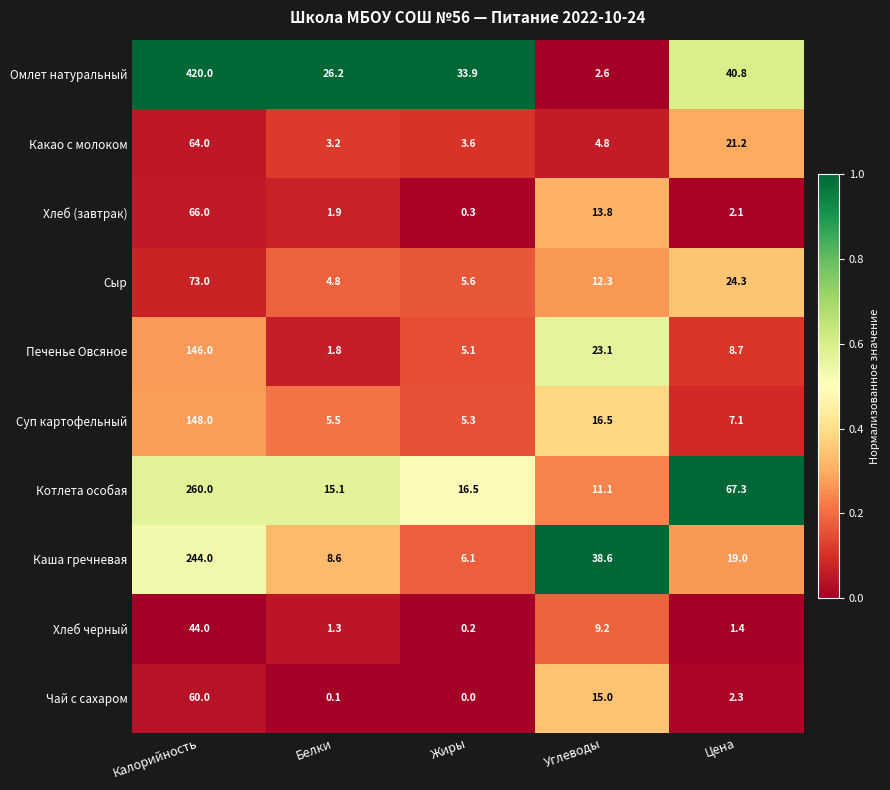

At which label does Омлет натуральный first exceed 33?

Калорийность